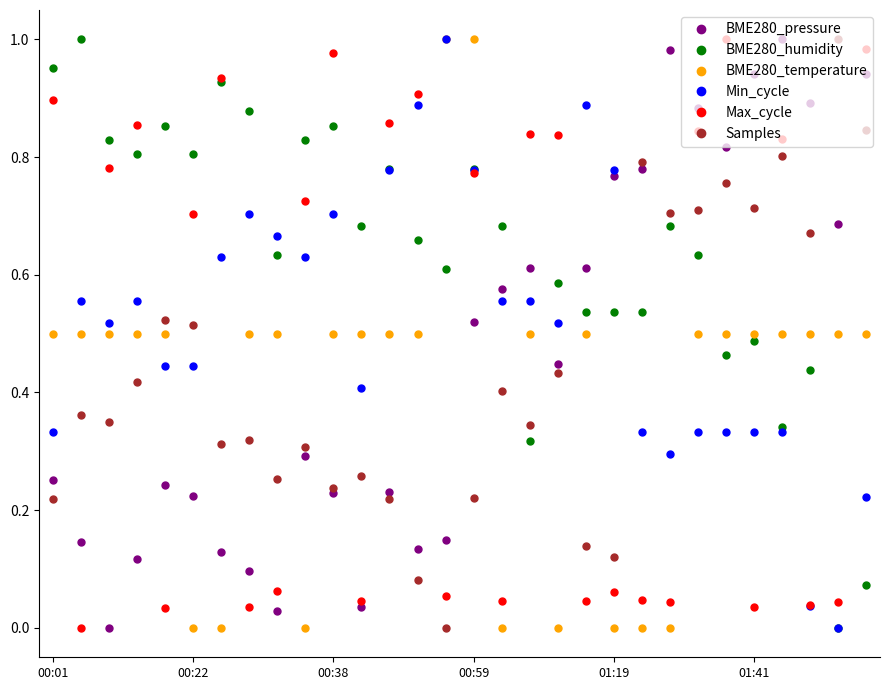

How many data points does each series have?

30